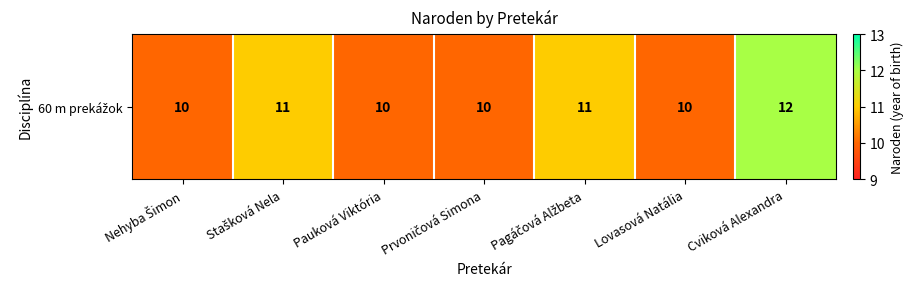

Reading left to right, extract all data points from this chart.

Nehyba Šimon=10	Stašková Nela=11	Pauková Viktória=10	Prvoničová Simona=10	Pagáčová Alžbeta=11	Lovasová Natália=10	Cviková Alexandra=12